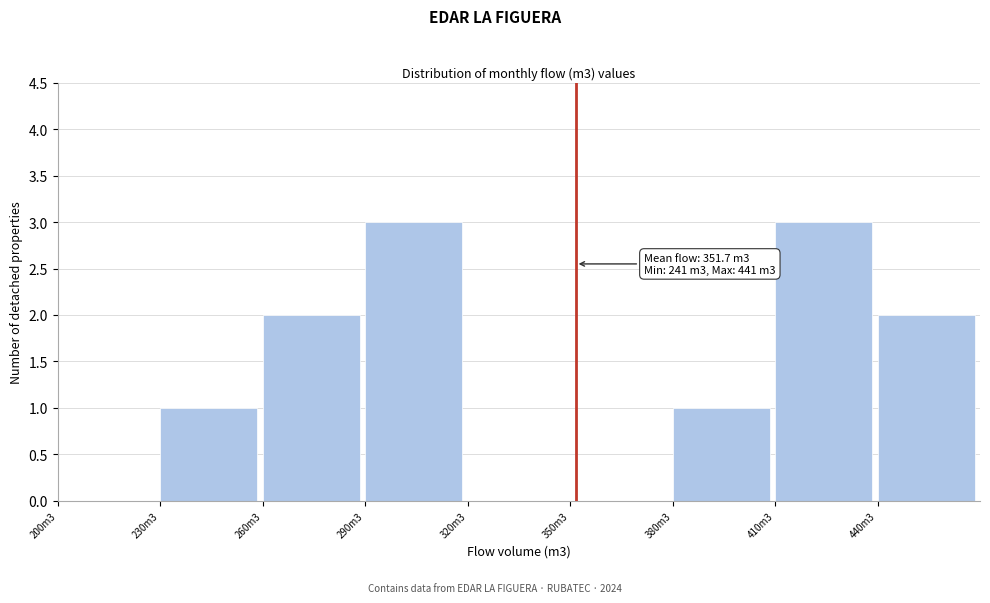

Reading right to left, extract all data points from this chart.

440m3=2	410m3=3	380m3=1	350m3=0	320m3=0	290m3=3	260m3=2	230m3=1	200m3=0